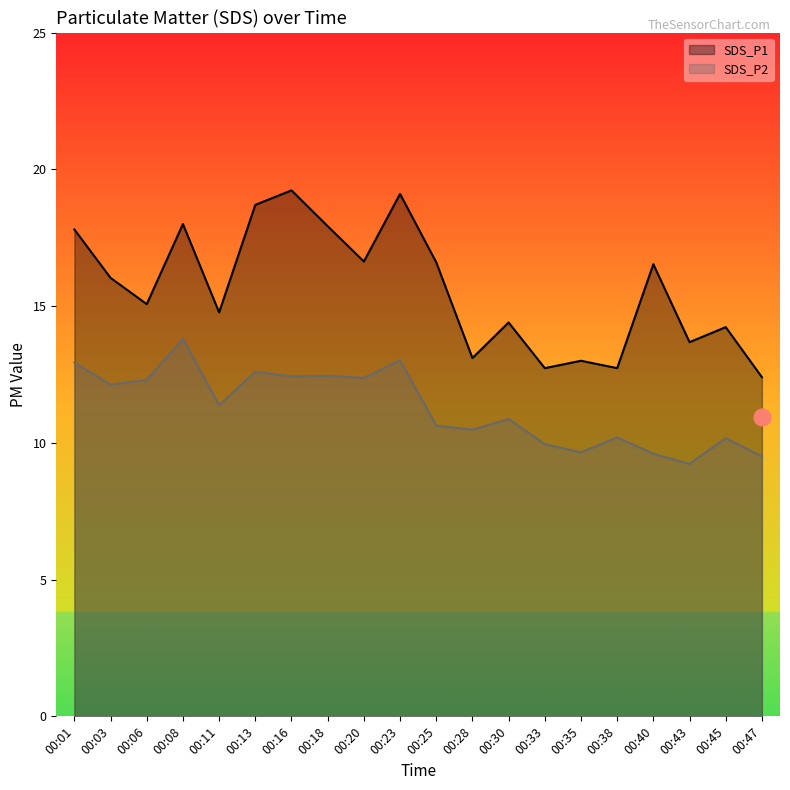

At which label does SDS_P1 reach its peak?

00:16